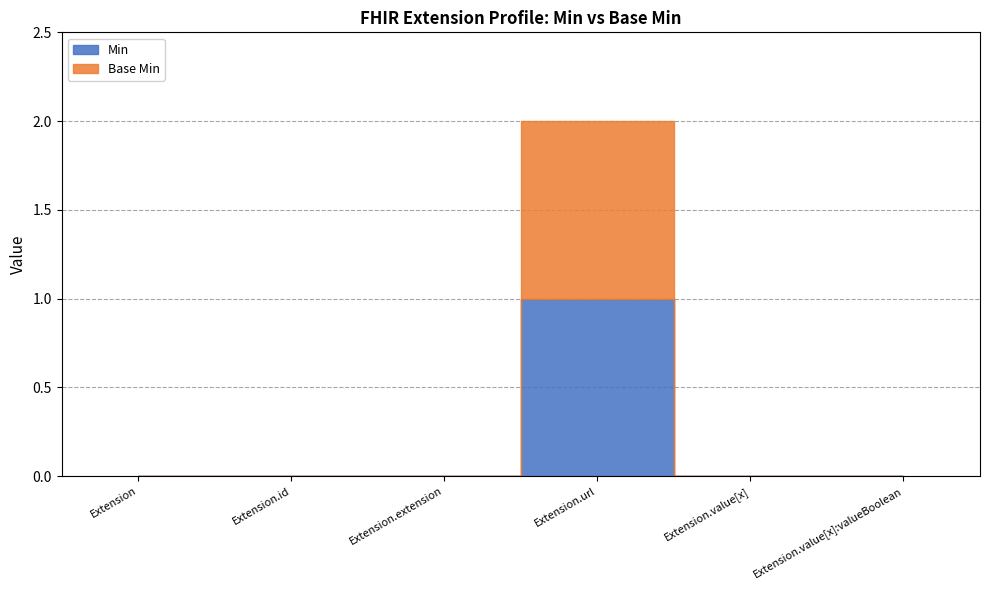

Where is the first local maximum for Base Min?

Extension.url